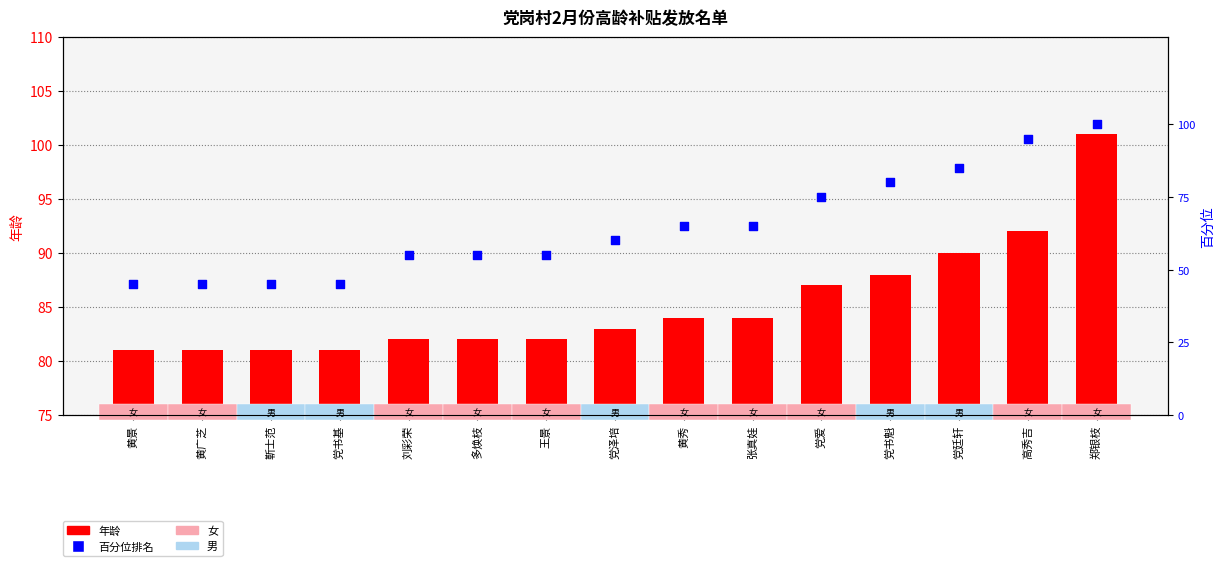

Which series has the largest total across all categories?

年龄